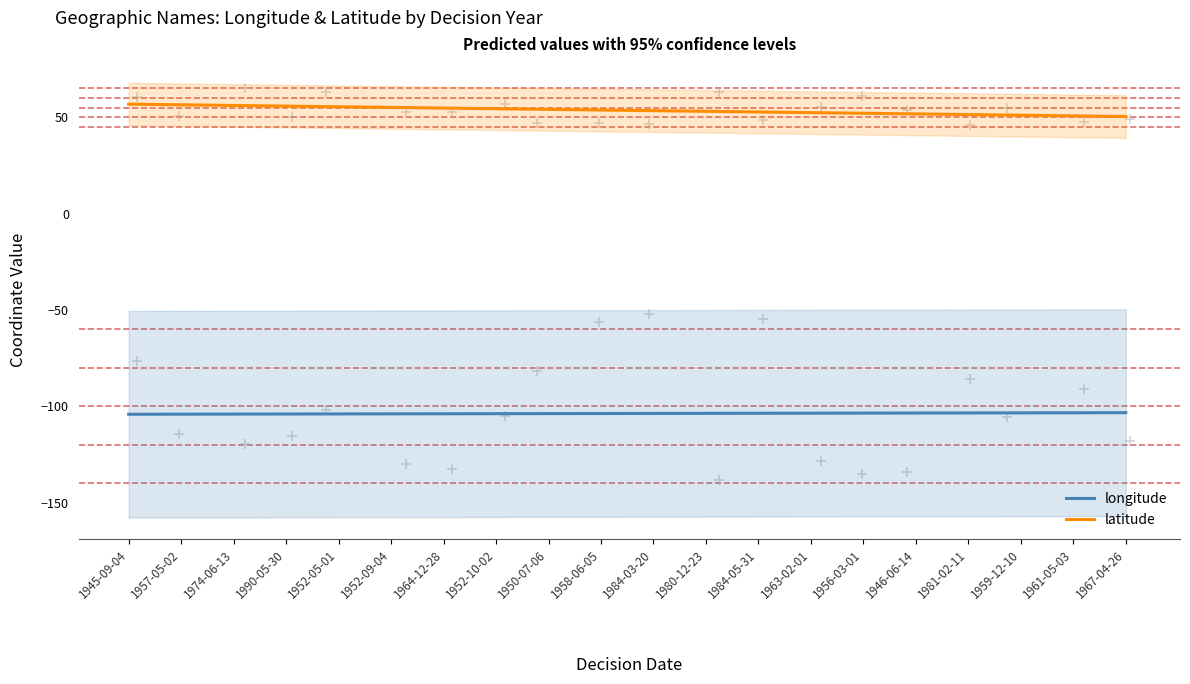

Which series has the largest Y range (max minus min)?

latitude